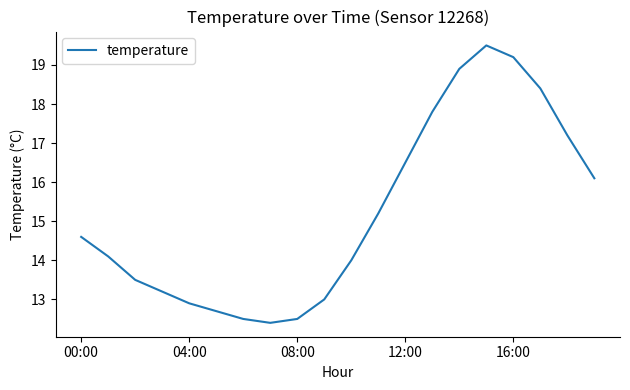

What is the difference between the maximum and minimum values?

7.1